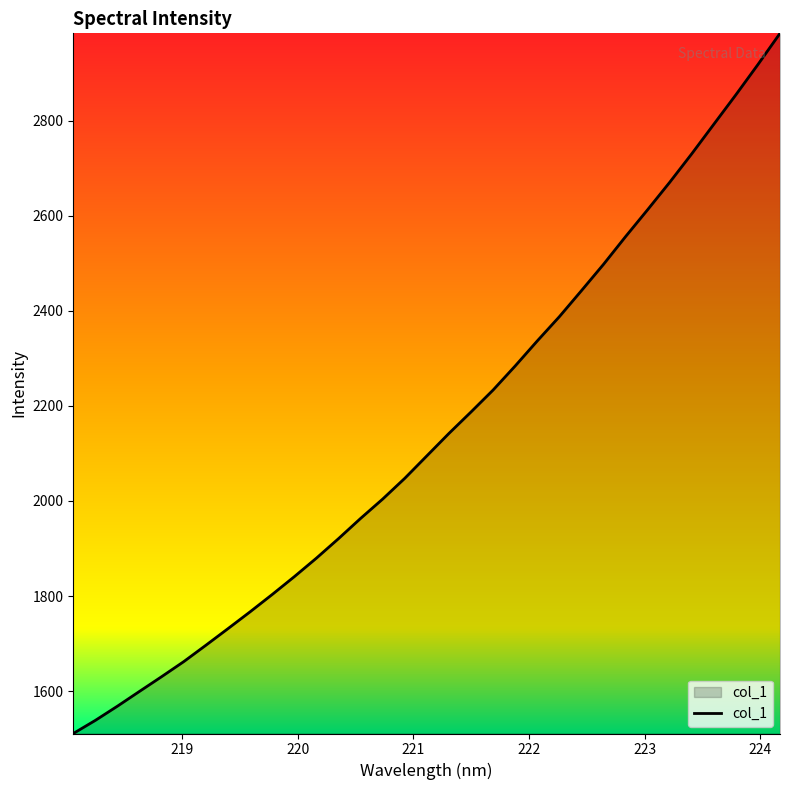

How many values are below 2094?

16